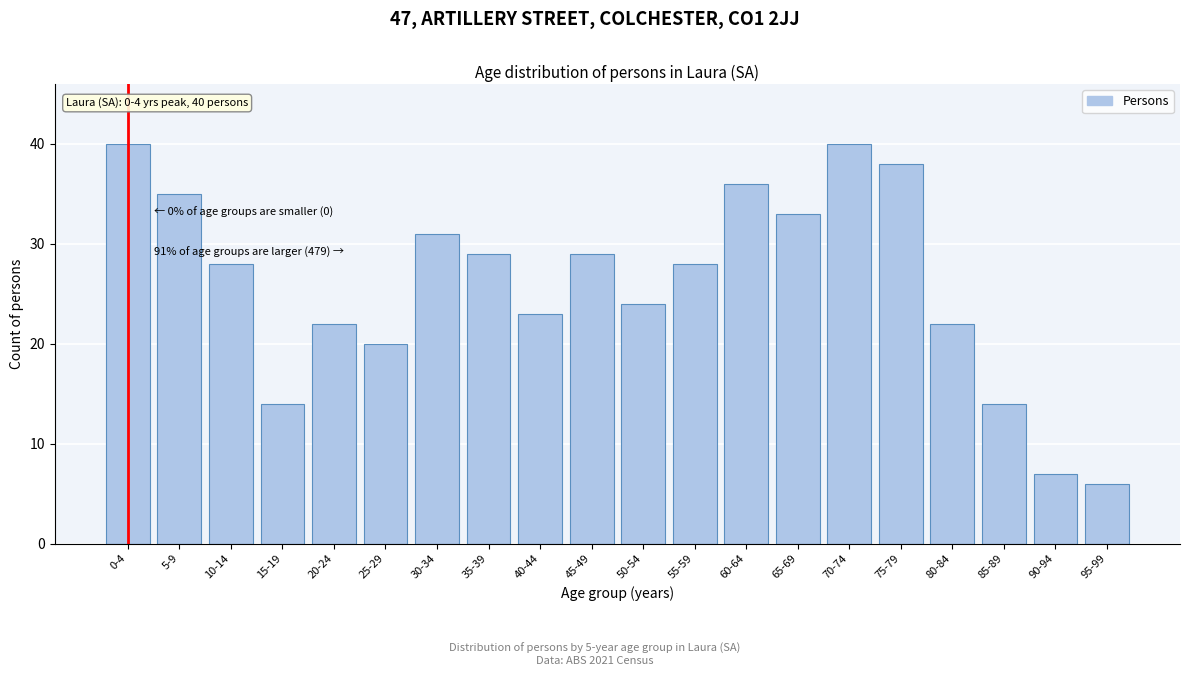

Reading right to left, list all the values displayed in this chart.

95-99=6	90-94=7	85-89=14	80-84=22	75-79=38	70-74=40	65-69=33	60-64=36	55-59=28	50-54=24	45-49=29	40-44=23	35-39=29	30-34=31	25-29=20	20-24=22	15-19=14	10-14=28	5-9=35	0-4=40